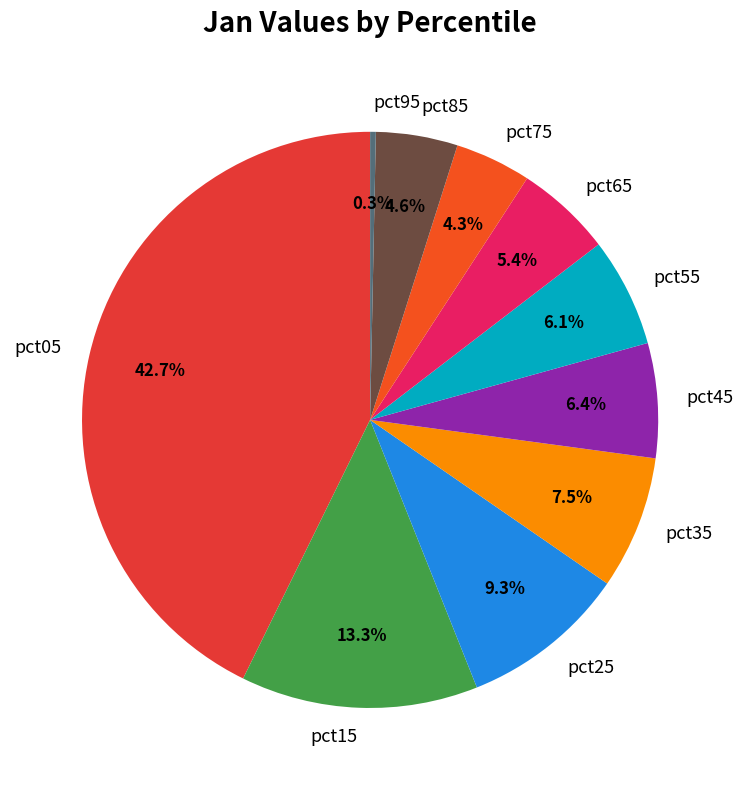

How many slices are in this pie chart?

10